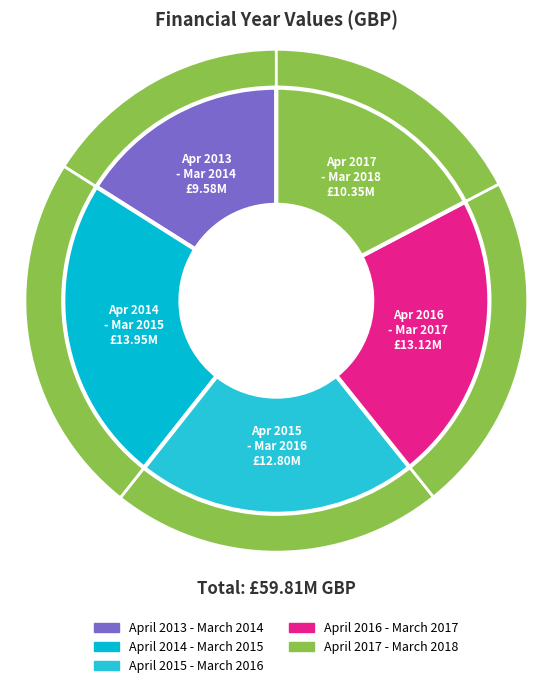

Which slice is the smallest?

April 2013 - March 2014